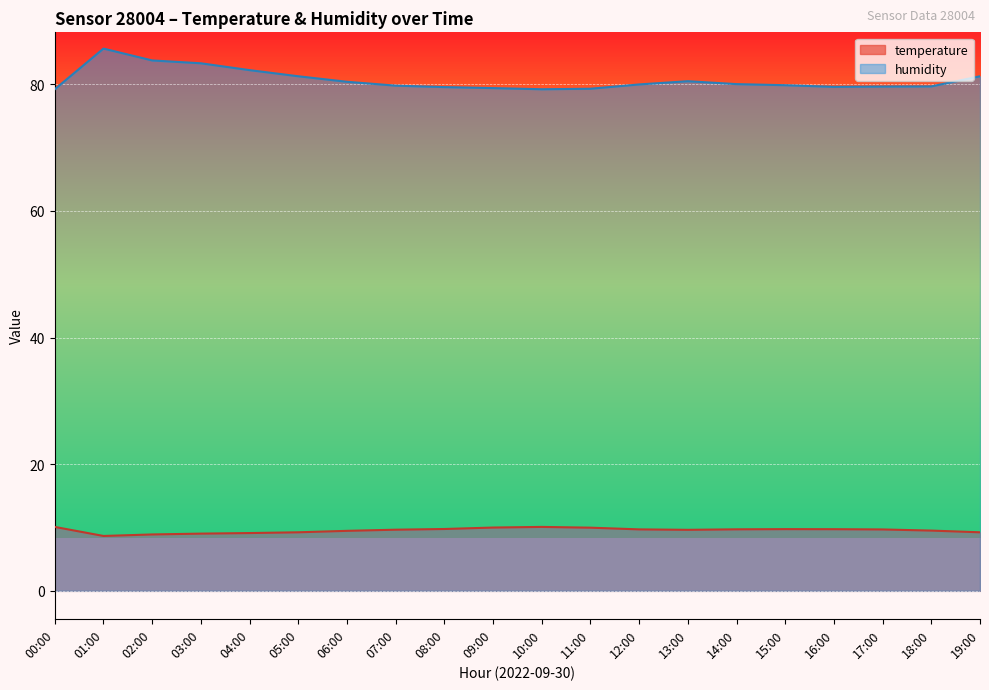

True or false: temperature and humidity intersect in this chart.

False